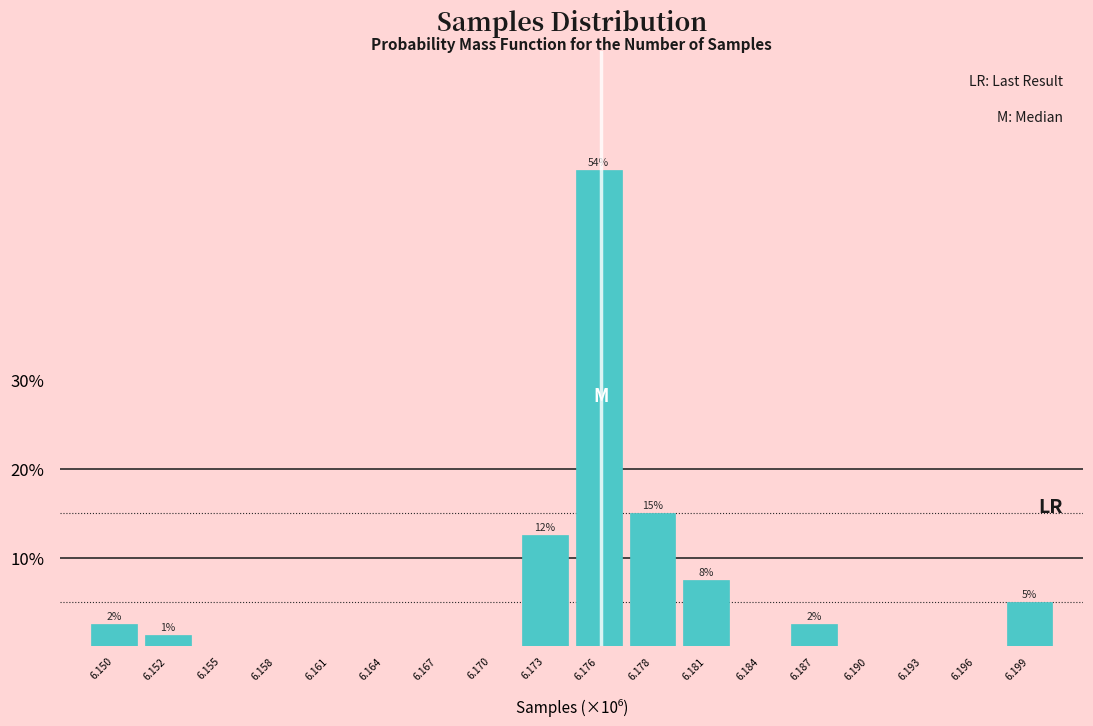

What is the sum of all values?

100.0